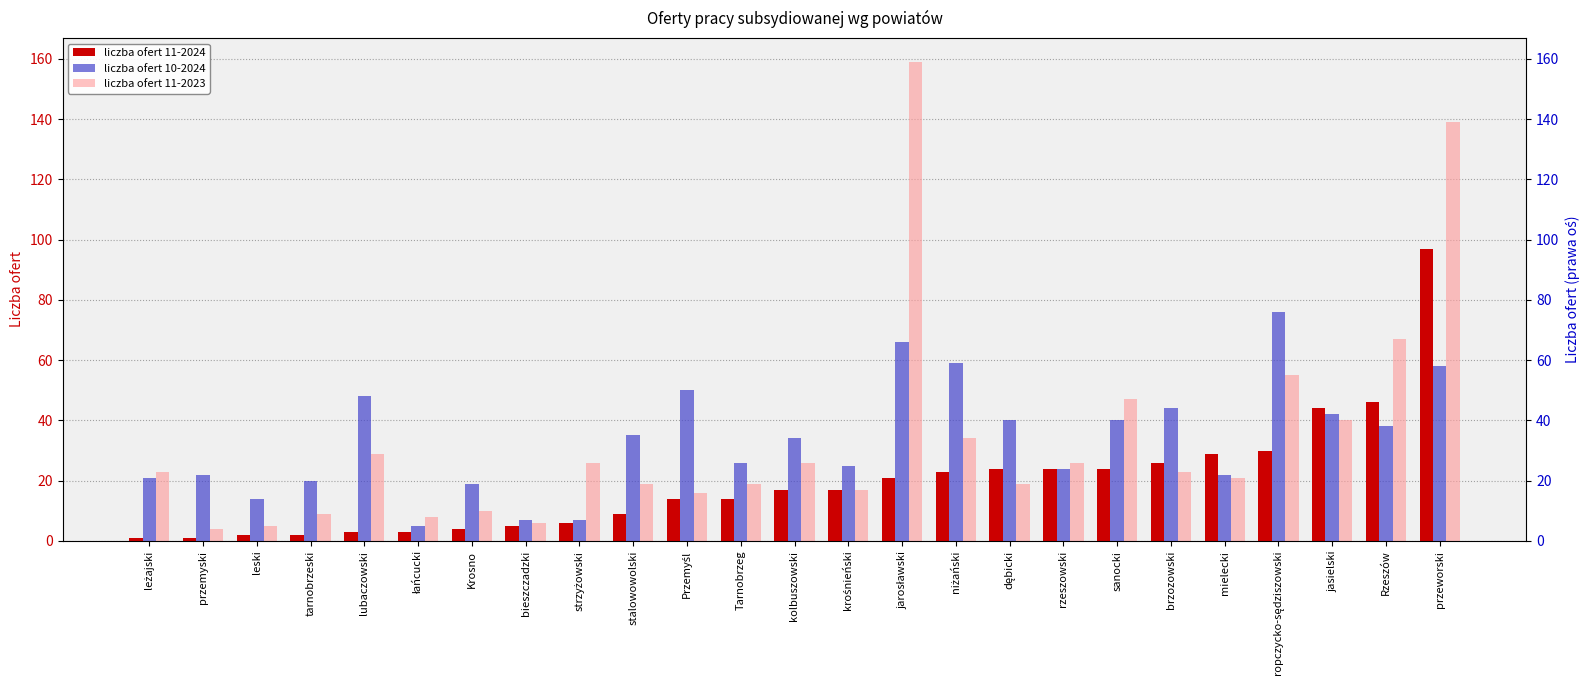

What position from the left is brzozowski?

20